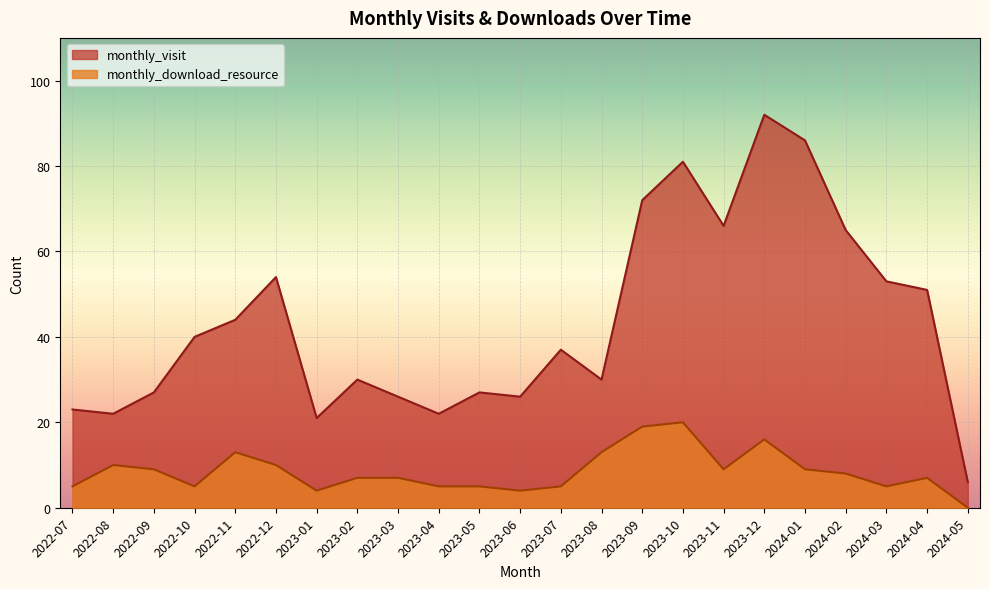

True or false: monthly_download_resource and monthly_visit cross at least once.

False